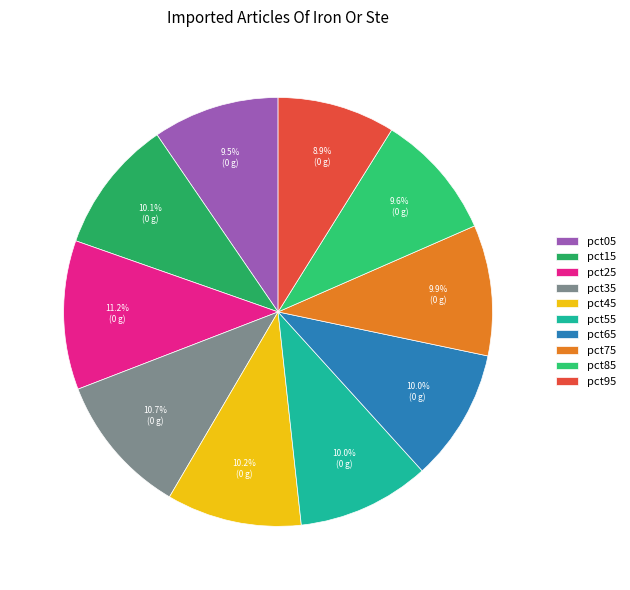

The pct35 slice represents 11% of the pie. True or false?

True